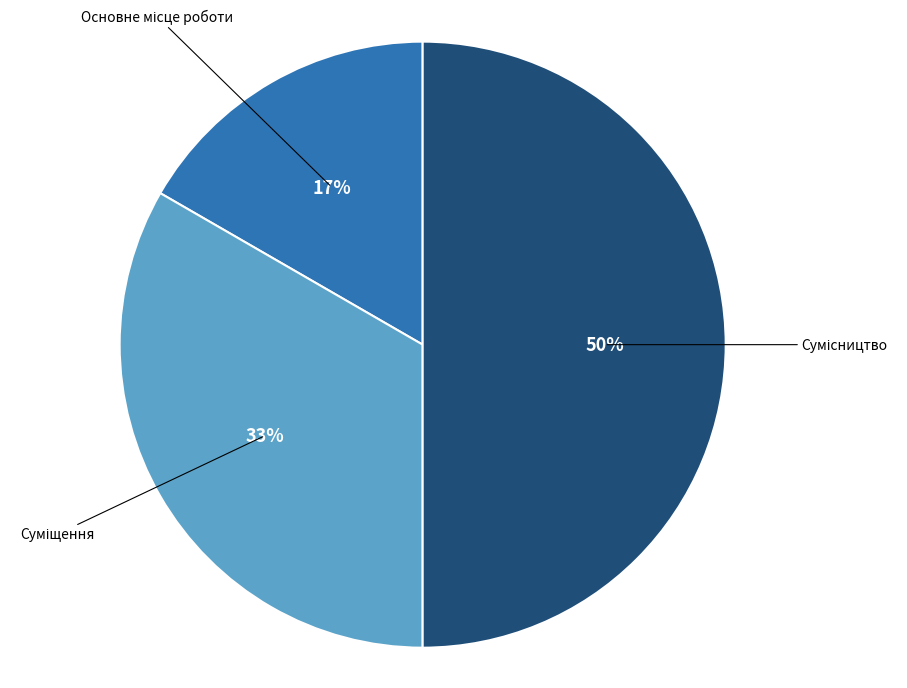

To the nearest percent, what is the average slice percentage?

33%